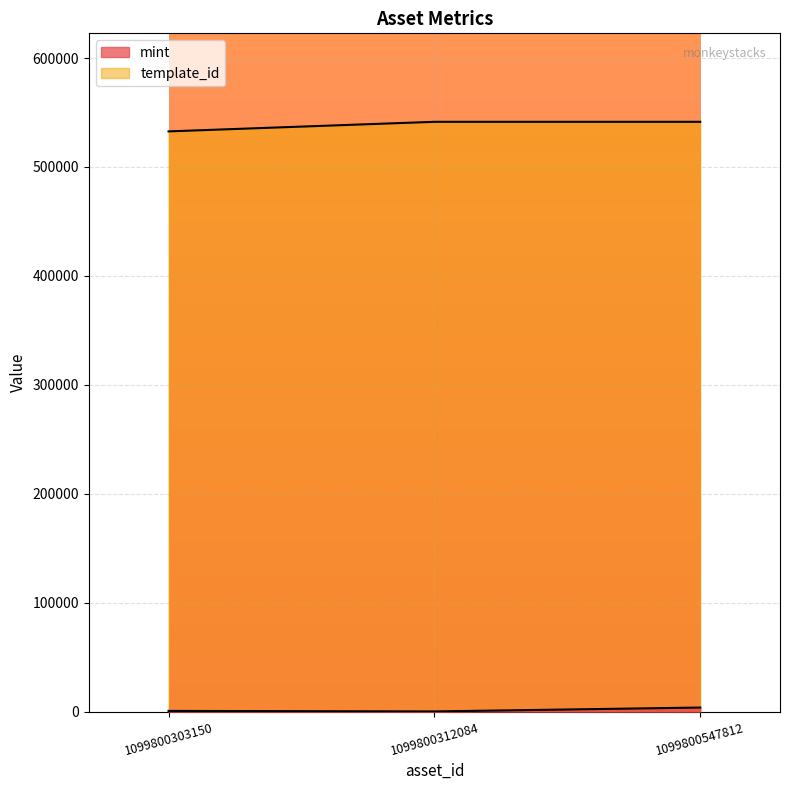

Reading left to right, list all the values displayed in this chart.

mint: 710	220	3797
template_id: 532675	541468	541468